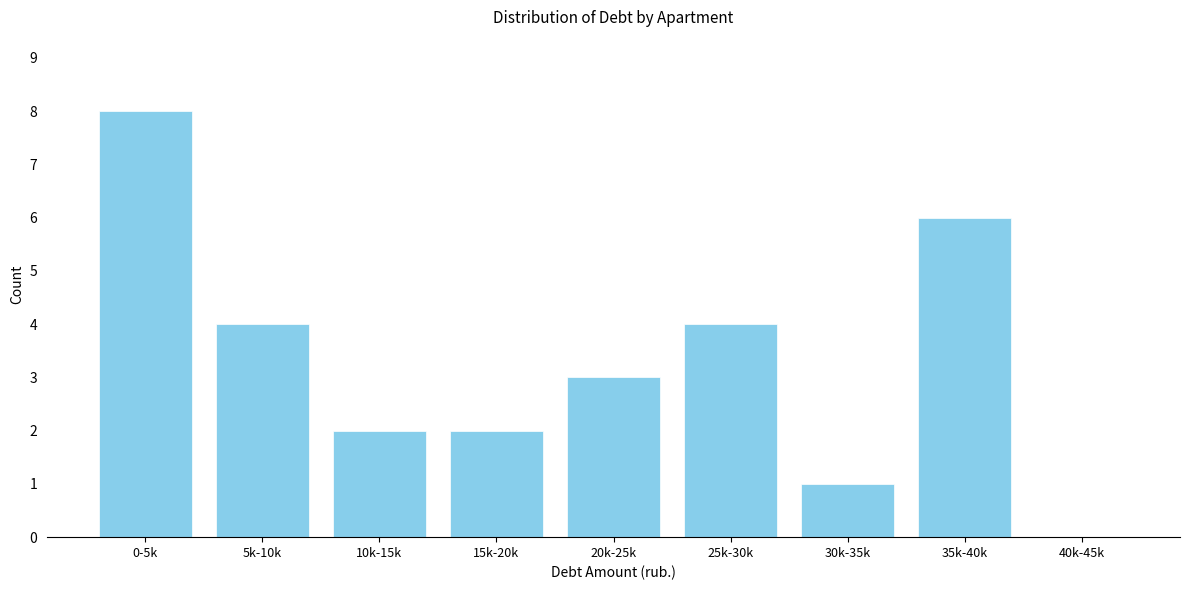

Reading left to right, what are all the values shown in this chart?

0-5k=8	5k-10k=4	10k-15k=2	15k-20k=2	20k-25k=3	25k-30k=4	30k-35k=1	35k-40k=6	40k-45k=0